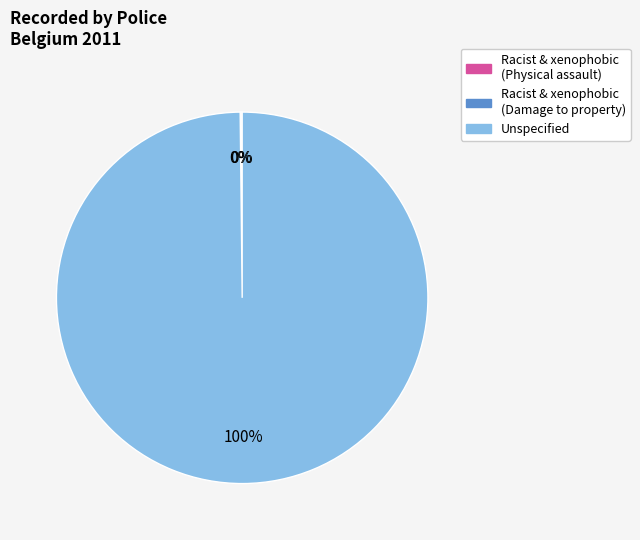

To the nearest percent, what is the average slice percentage?

33%